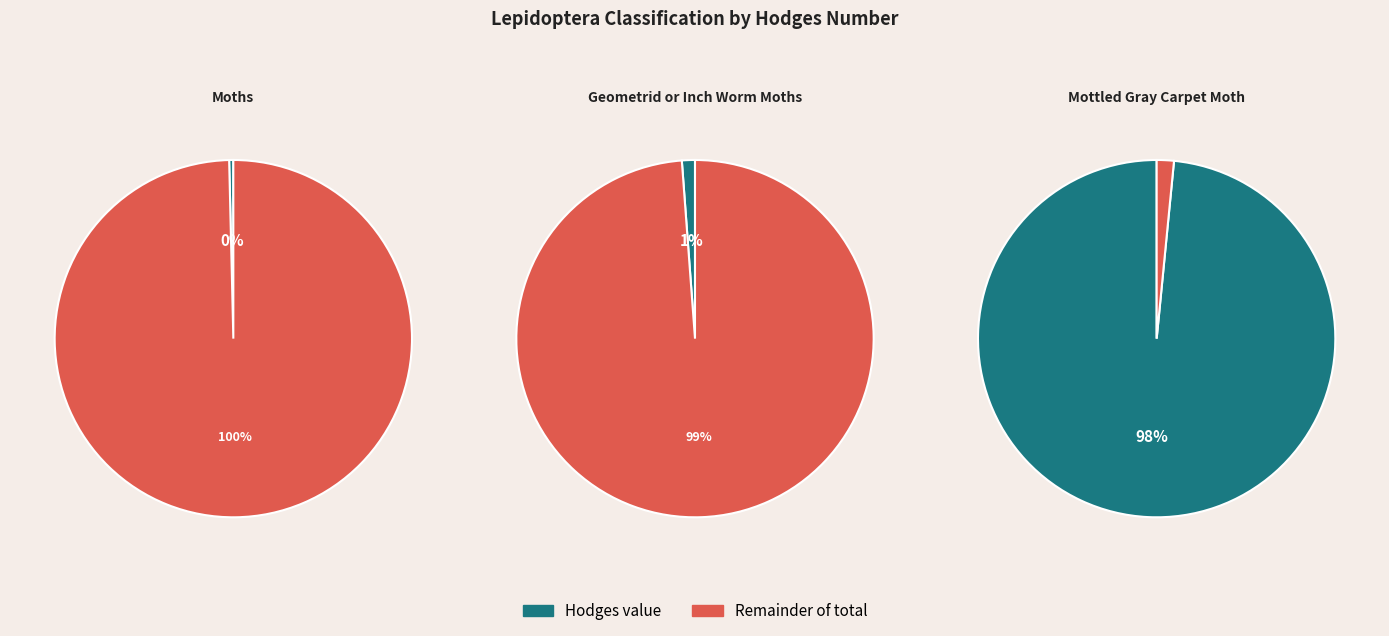

Is the sum of Moths and Mottled Gray Carpet Moth greater than half?

Yes